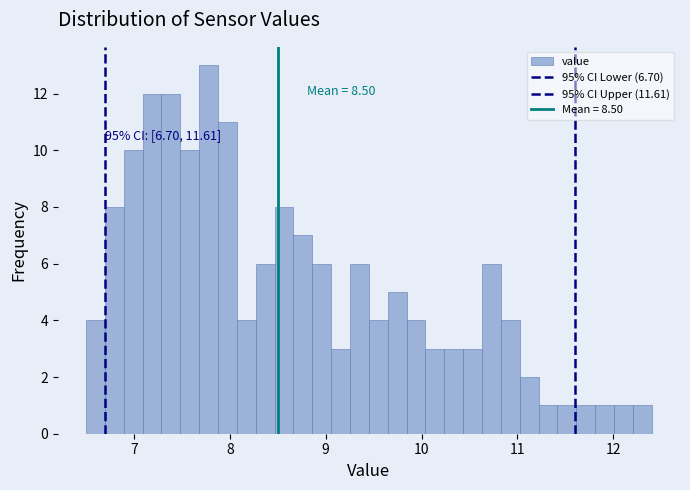

Around what value on the x-axis is the tallest bar? Give the approximate position of its centre, as read against the axis.

7.8